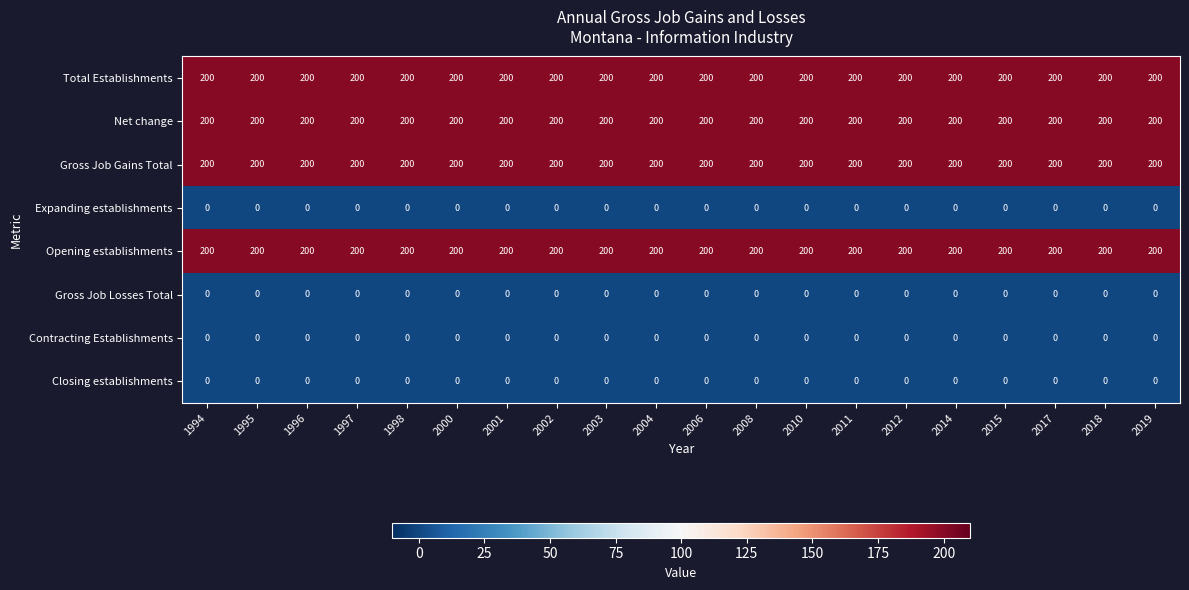

What is the total value across all series at 2019?

800